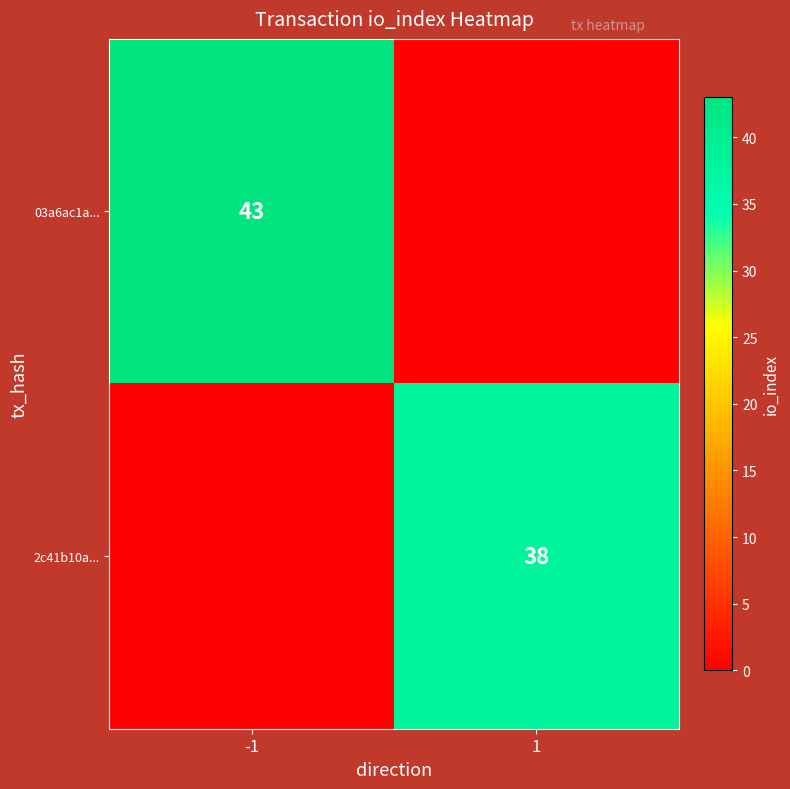

Is the value of 2c41b10a... at 1 greater than the value of 03a6ac1a... at -1?

No